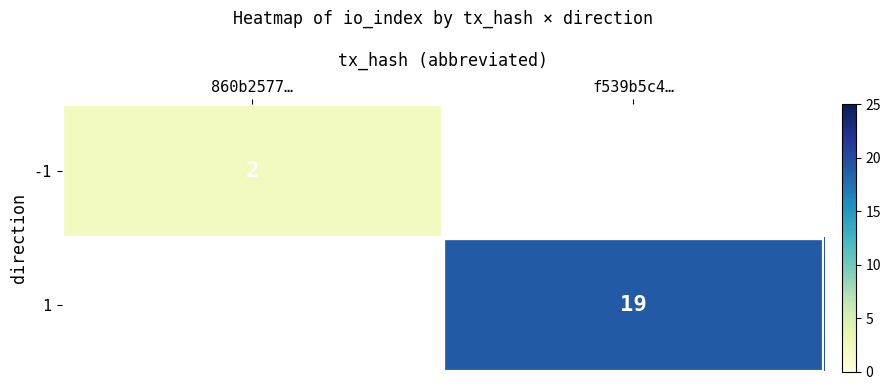

True or false: 1 has a value of 19 at f539b5c4….

True